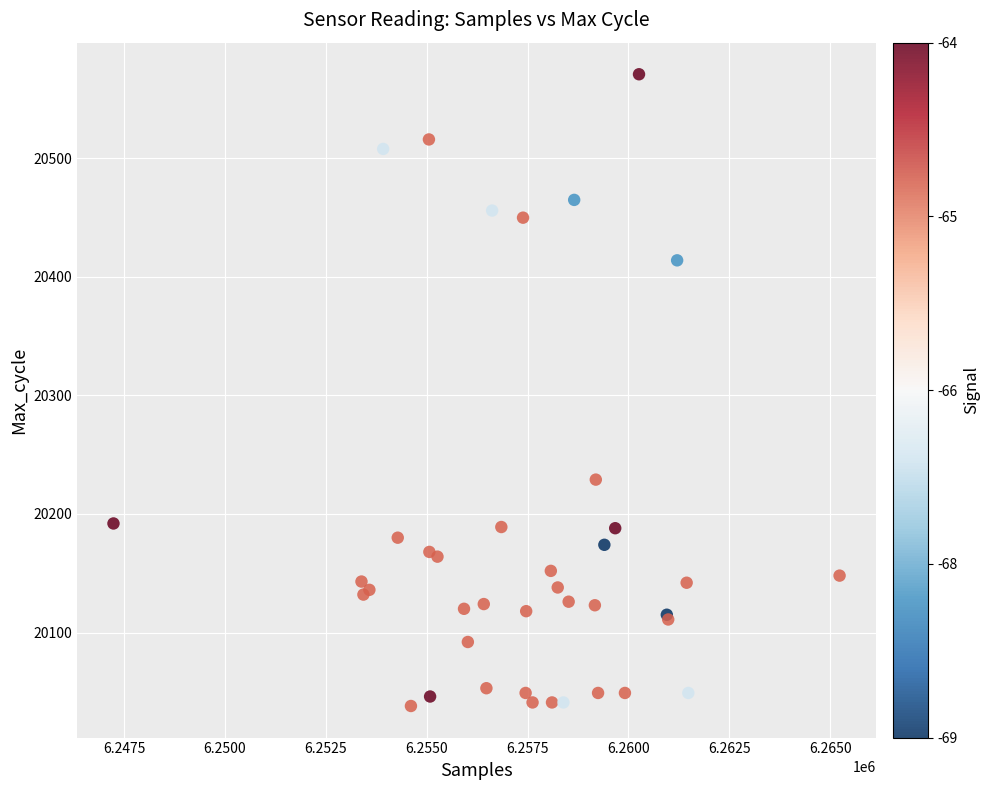

What Y value in the scatter plot is closest to 20304?

20229